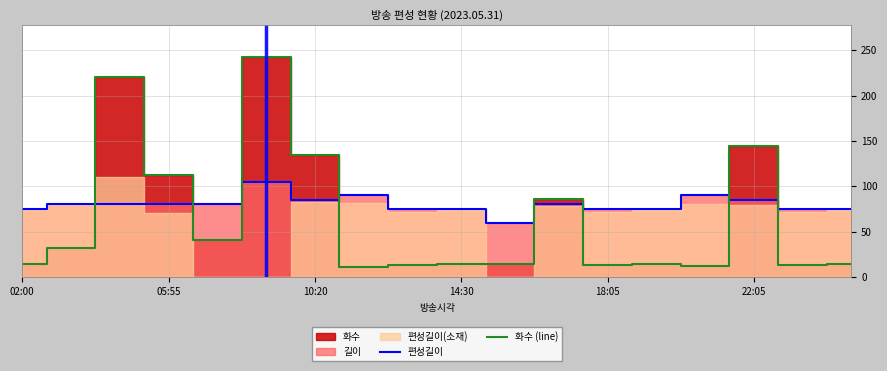

What value does the 화수 (line) series have at 18:05?

13